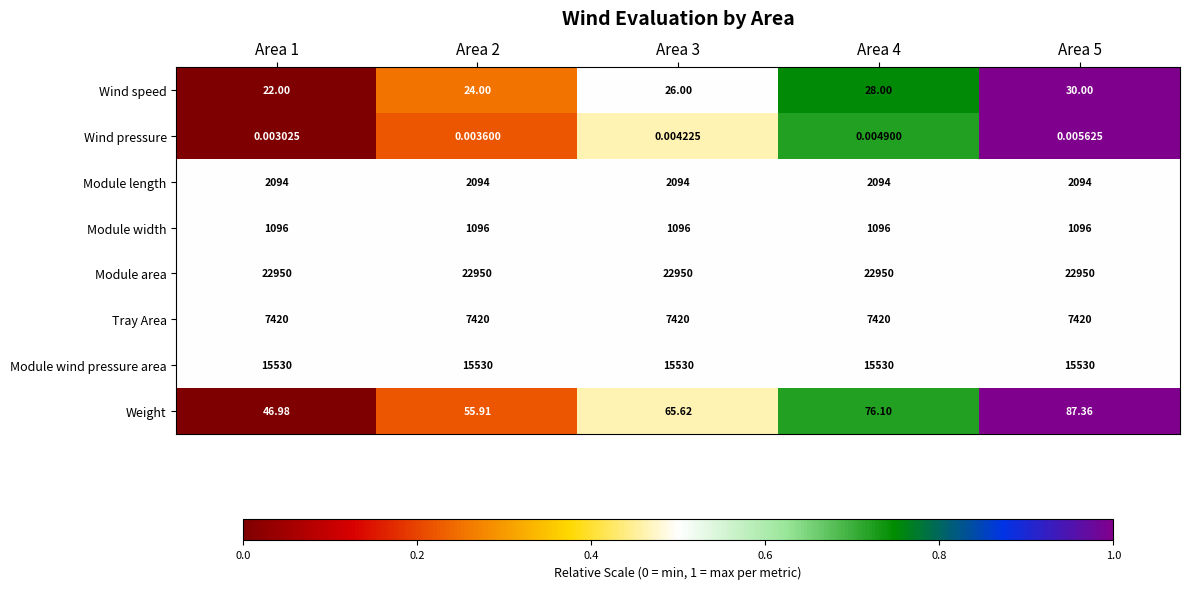

Rank the series by their maximum value, from highest to lowest.

Module area, Module wind pressure area, Tray Area, Module length, Module width, Weight, Wind speed, Wind pressure